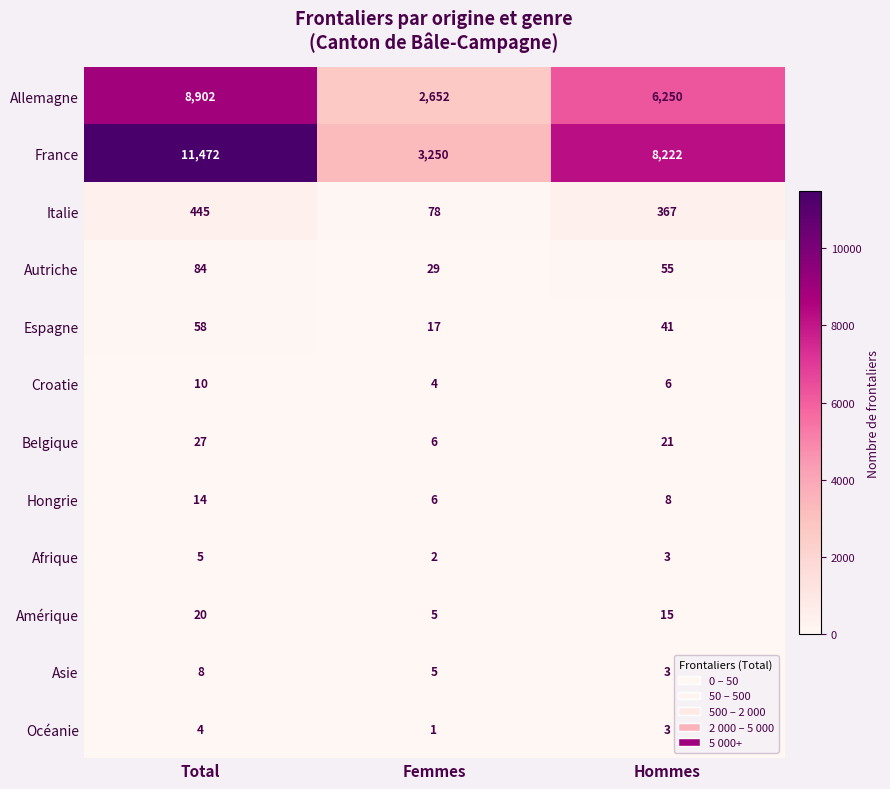

Which series changed the most between Femmes and Hommes?

France